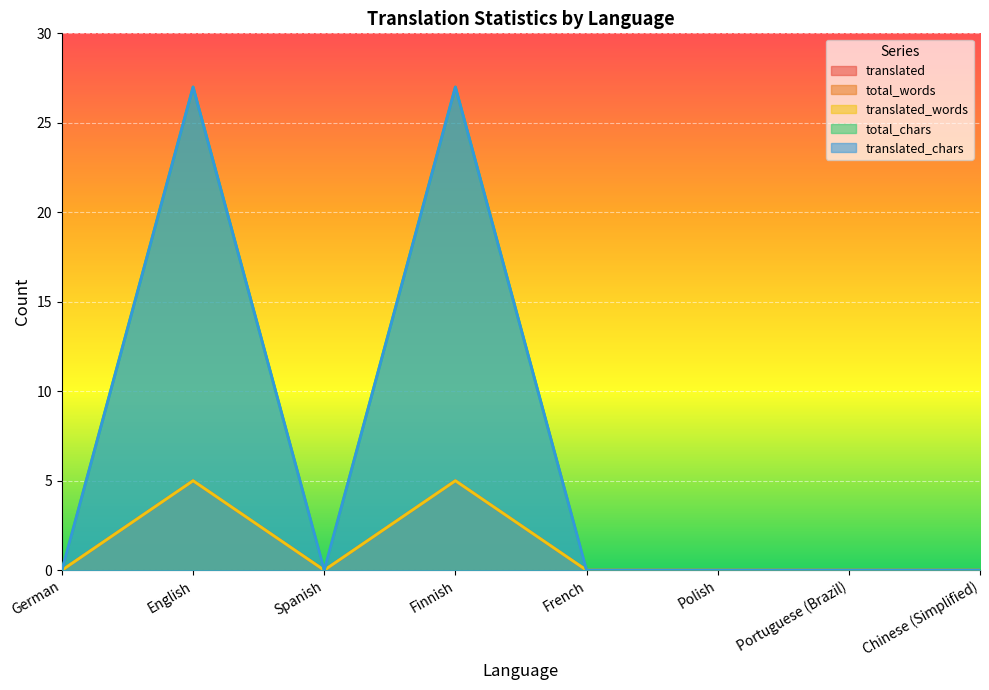

Which label corresponds to the largest value in the chart?

English